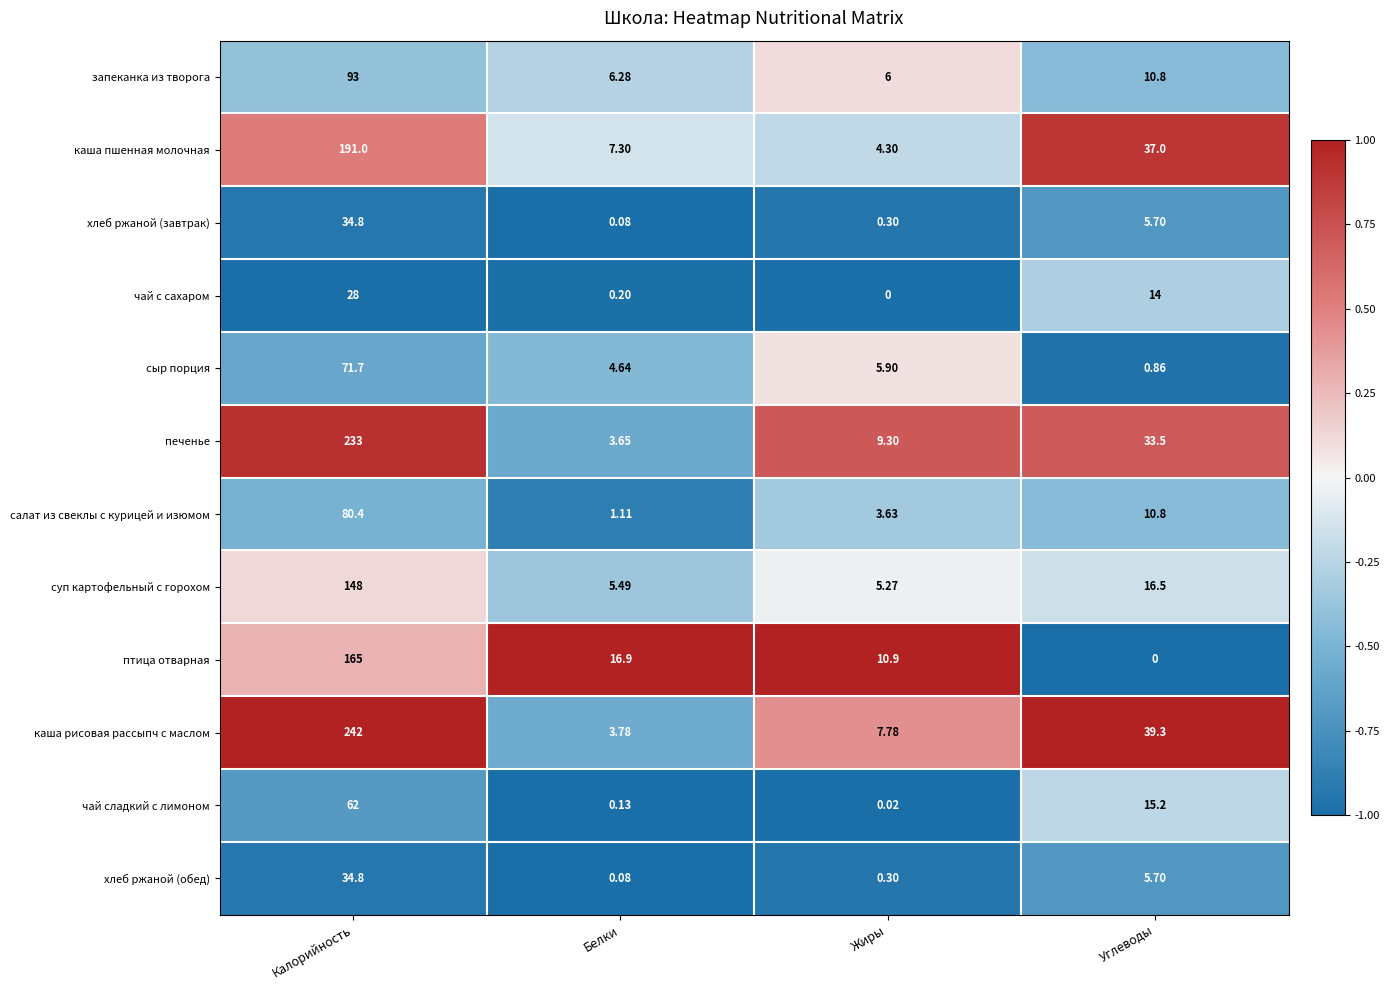

Which series changed the most between Белки and Углеводы?

каша рисовая рассыпч с маслом